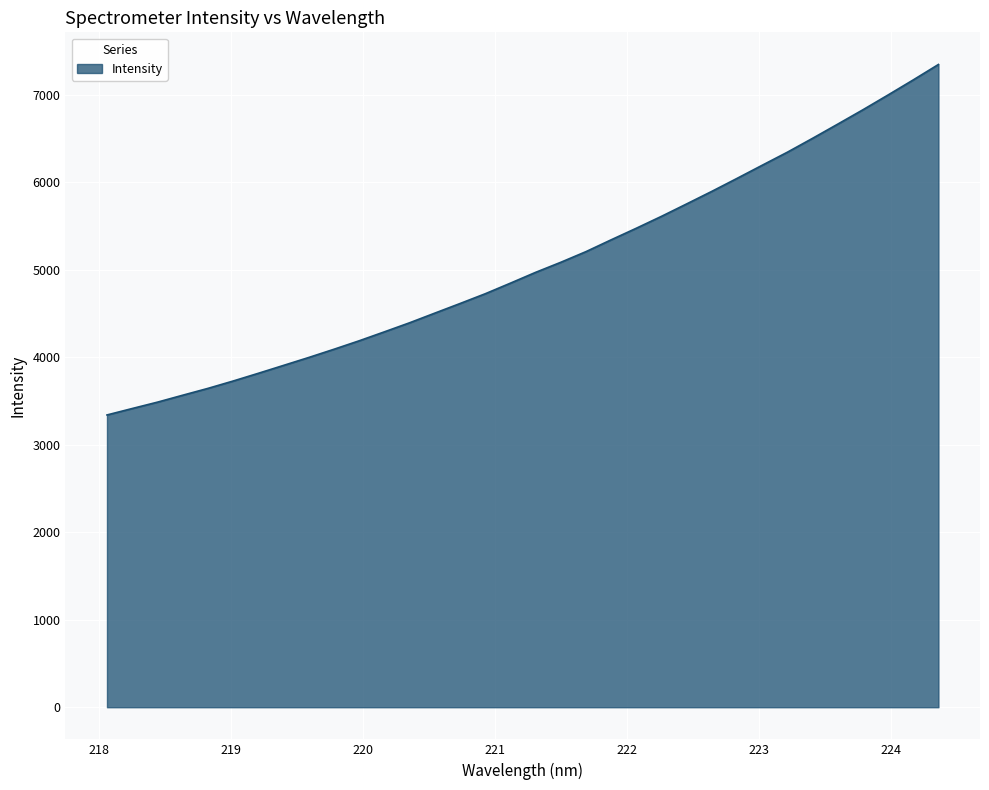

What is the smallest value displayed?

3339.6